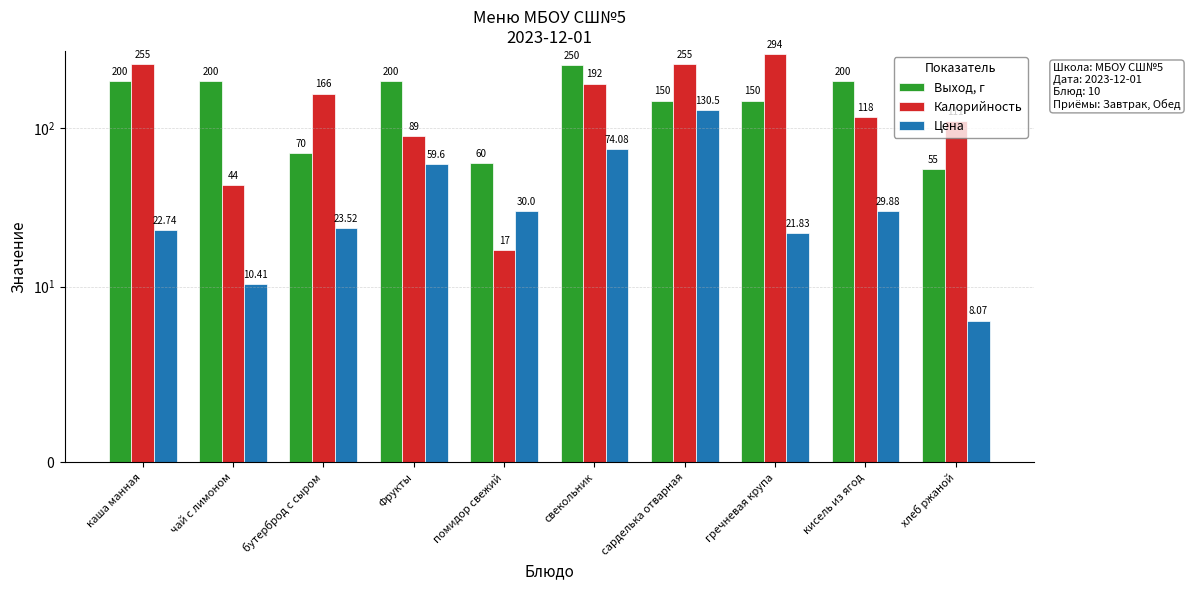

What is the difference between the Цена values at помидор свежий and свекольник?

44.1